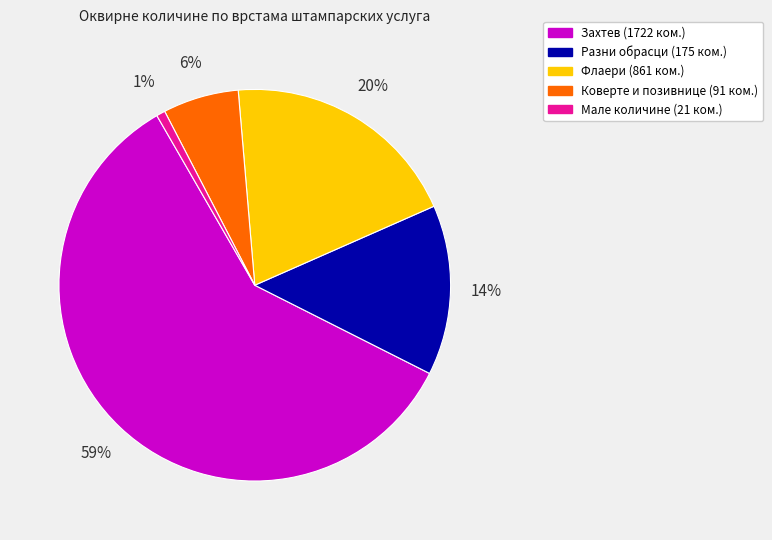

Is there any slice that represents more than half of the pie?

Yes